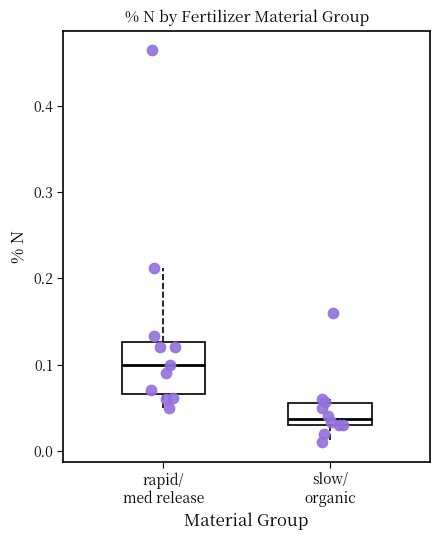

Reading left to right, transcribe this box plot: for each box, give where its median line is, the range the box spans, and where its two whiskers end, as read against the y-axis. The values are not printed on the chart, so give them approximately, as read against the axis.

rapid/ med release: median 0.10, box 0.07 to 0.13, whiskers 0.05 to 0.21
slow/ organic: median 0.04, box 0.03 to 0.06, whiskers 0.01 to 0.06 (just above the box's upper edge)